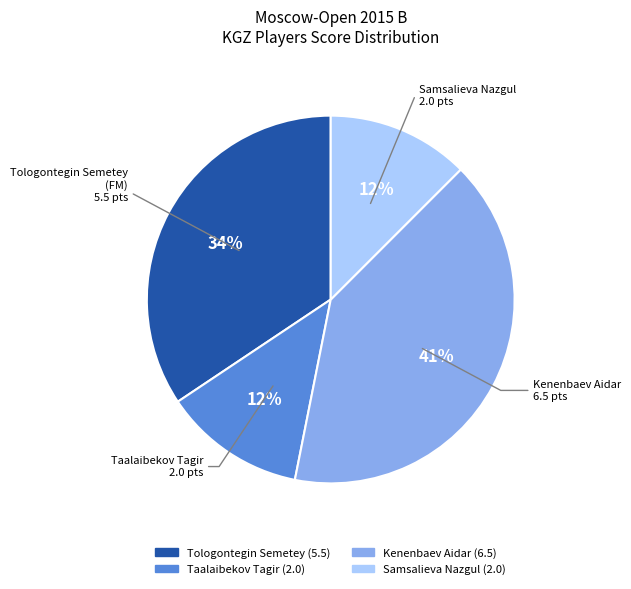

Count the number of slices in the pie.

4